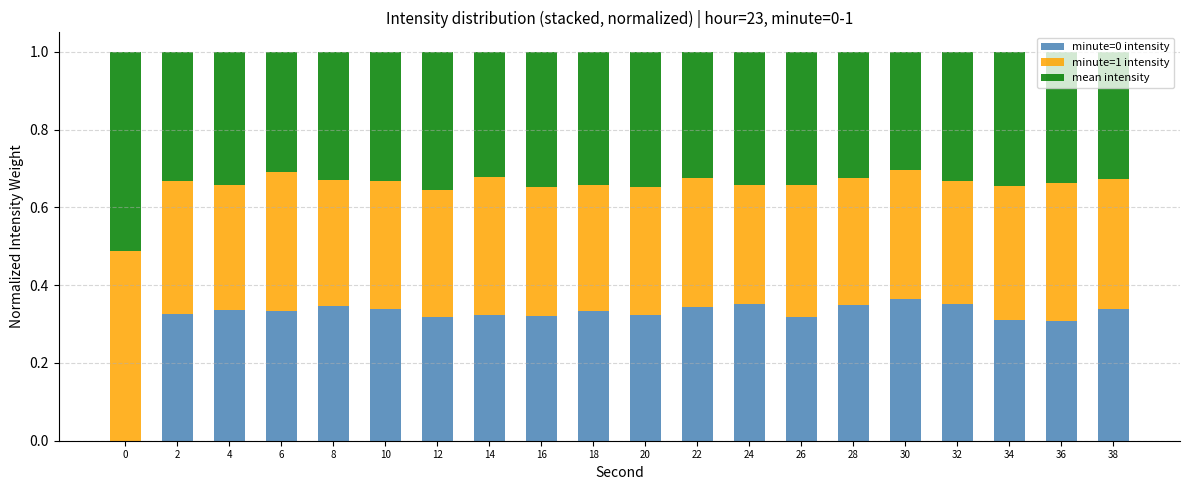

The value of minute=0 intensity at 36 is 0.3. True or false?

True